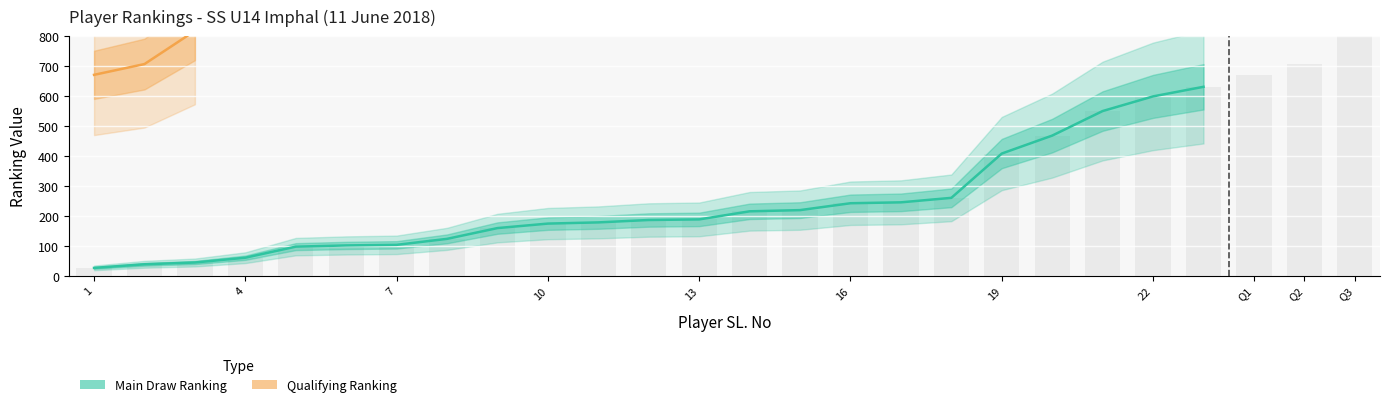

What is the change in value from 6 to 16?

+141